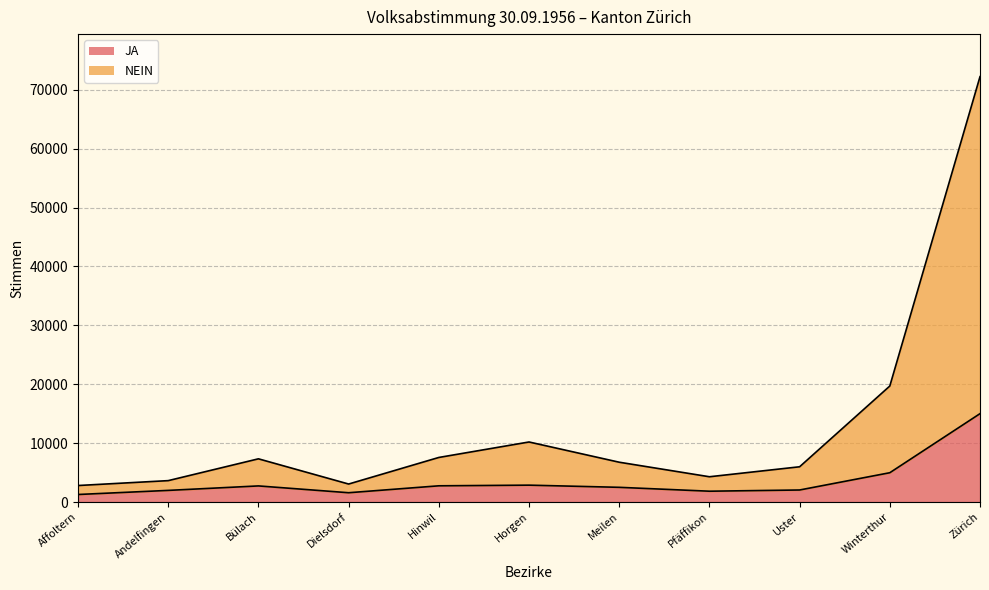

Which series has the widest spread of values?

NEIN